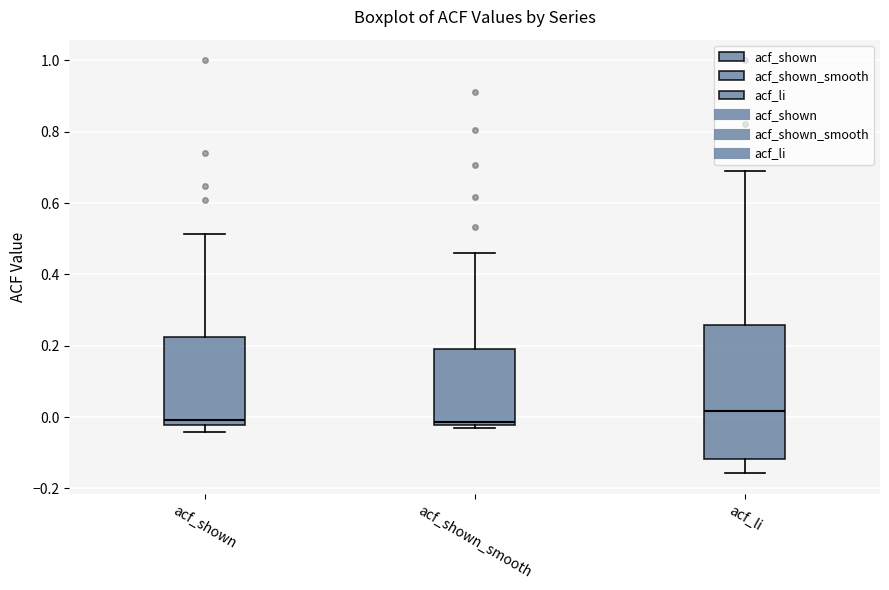

Reading left to right, transcribe this box plot: for each box, give where its median line is, the range the box spans, and where its two whiskers end, as read against the y-axis. The values are not printed on the chart, so give them approximately, as read against the axis.

acf_shown: median 0.00, box -0.02 to 0.22, whiskers -0.04 to 0.52
acf_shown_smooth: median -0.02 (just above the box's lower edge), box -0.02 to 0.20, whiskers -0.02 (just below the box's lower edge) to 0.46
acf_li: median 0.02, box -0.12 to 0.26, whiskers -0.16 to 0.70